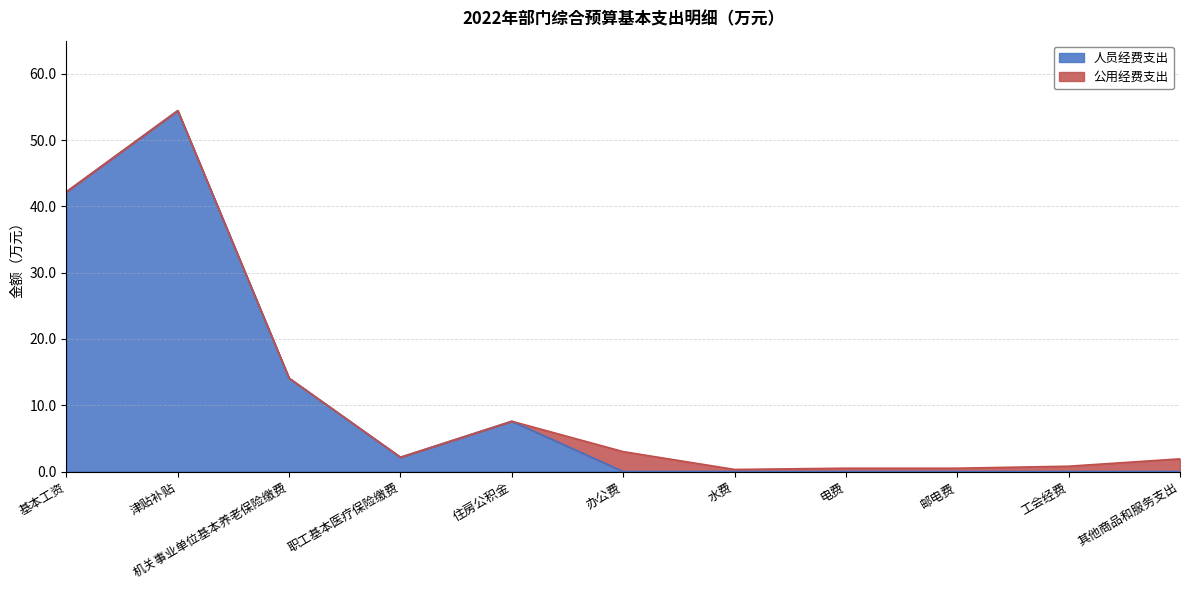

How many positive values are there?

5